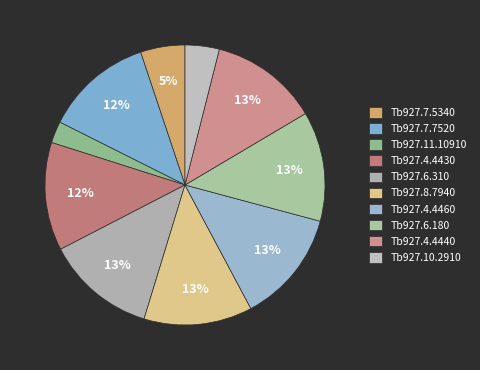

How many slices are in this pie chart?

10